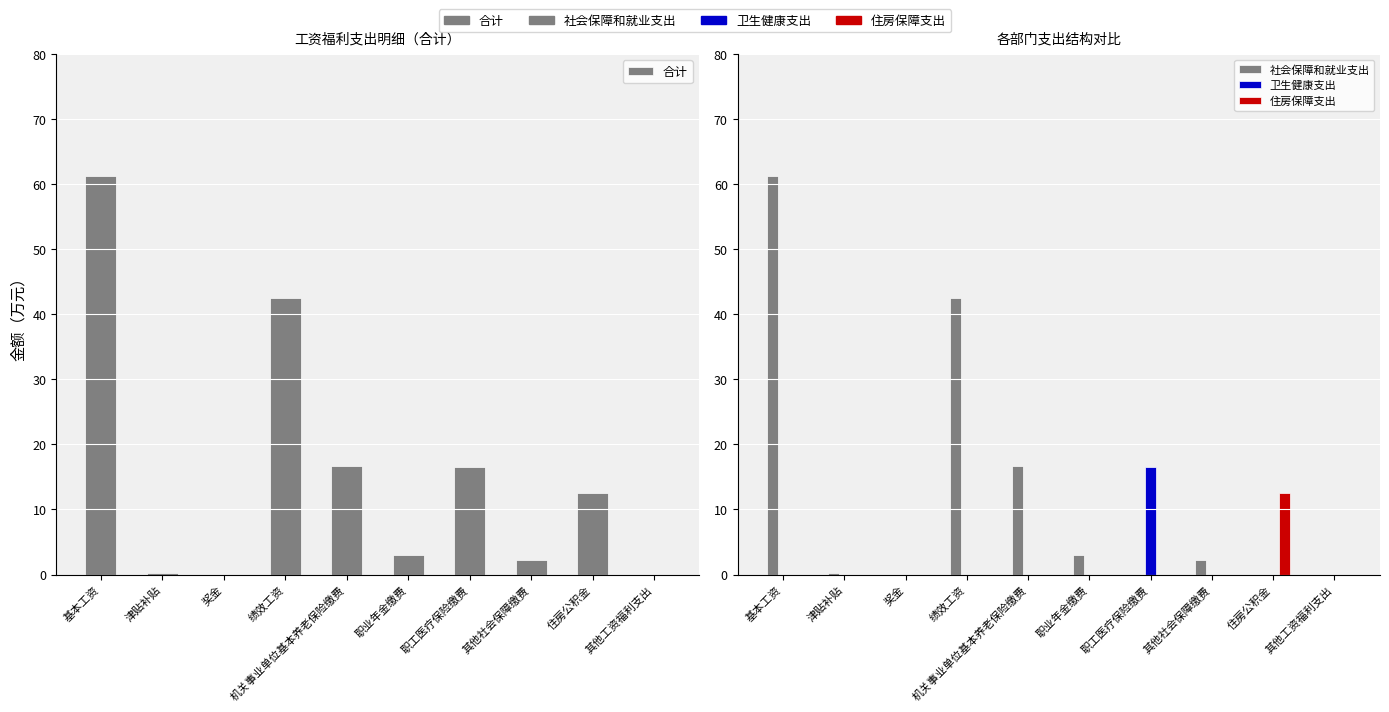

Reading right to left, extract all data points from this chart.

合计: 0.0	12.5	2.2	16.5	3.0	16.6	42.6	0.0	0.2	61.3
社会保障和就业支出: 0.0	0.0	2.2	0.0	3.0	16.6	42.6	0.0	0.2	61.3
卫生健康支出: 0.0	0.0	0.0	16.5	0.0	0.0	0.0	0.0	0.0	0.0
住房保障支出: 0.0	12.5	0.0	0.0	0.0	0.0	0.0	0.0	0.0	0.0